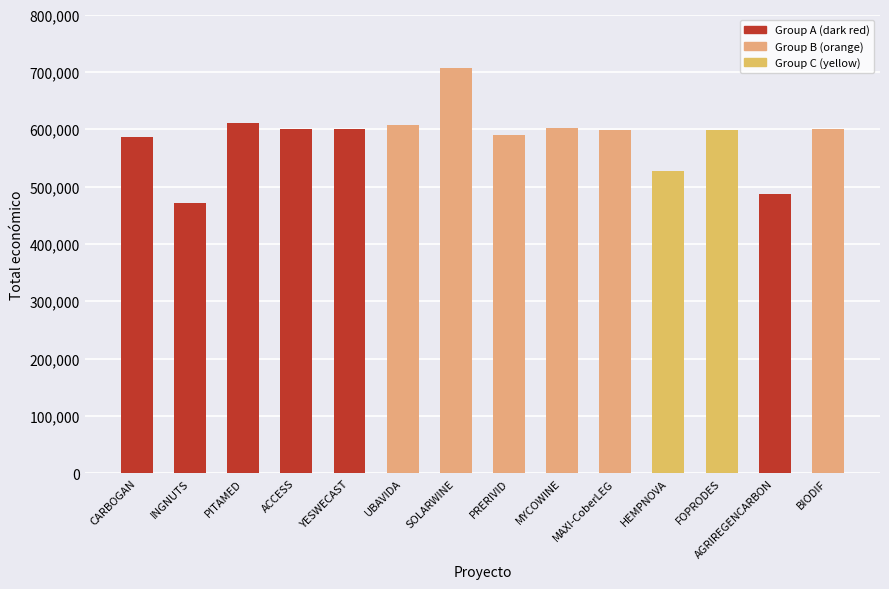

How many bars are there in total?

14